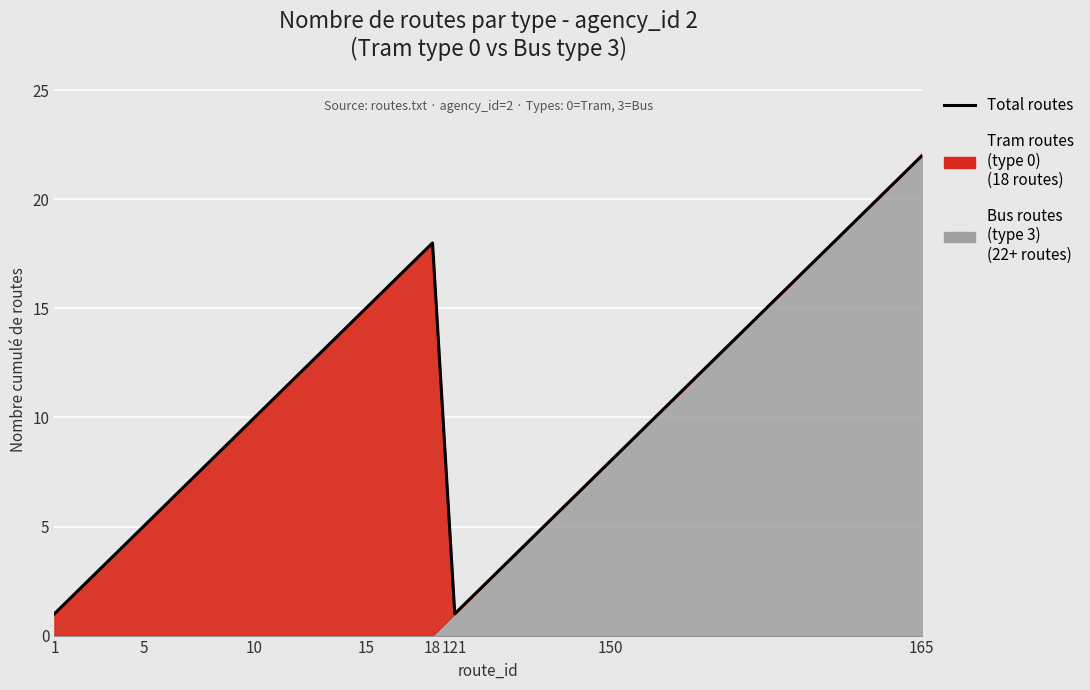

Reading left to right, what are all the values shown in this chart?

1	2	3	4	5	6	7	8	9	10	11	12	13	14	15	16	17	18	1	2	3	4	5	6	7	8	9	10	11	12	13	14	15	16	17	18	19	20	21	22